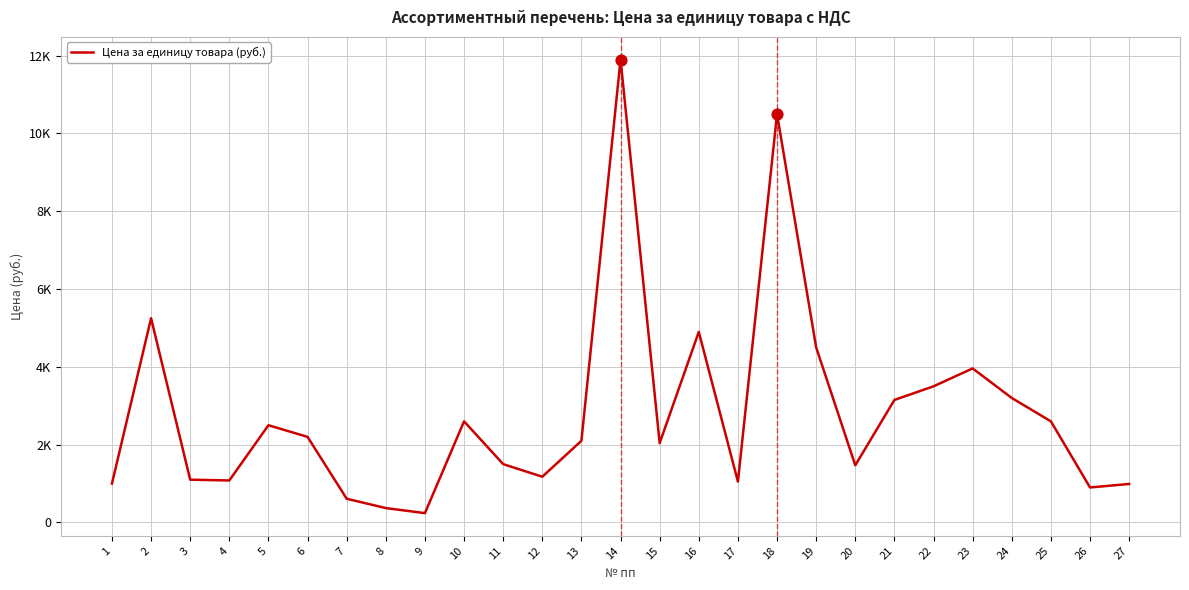

Which has a higher value, 4 or 23?

23